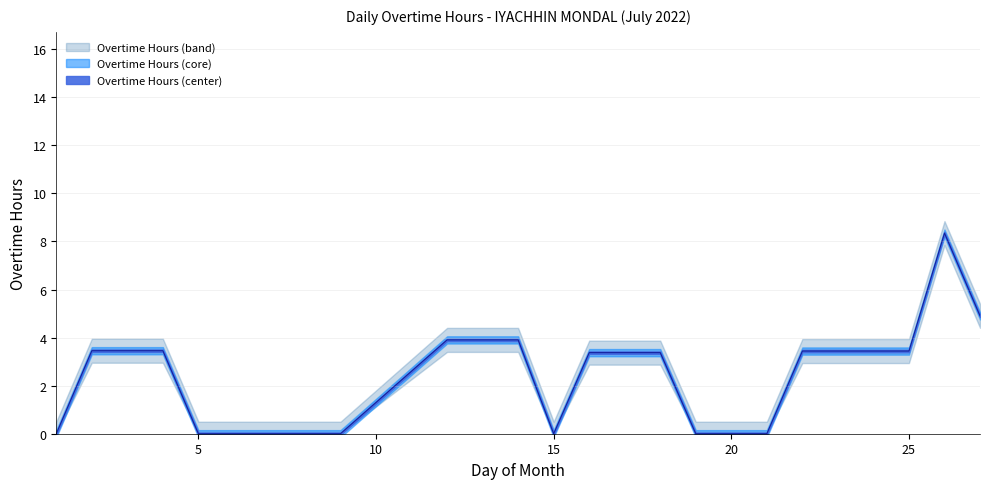

The chart shows a value of 6.0 at 26. True or false?

False